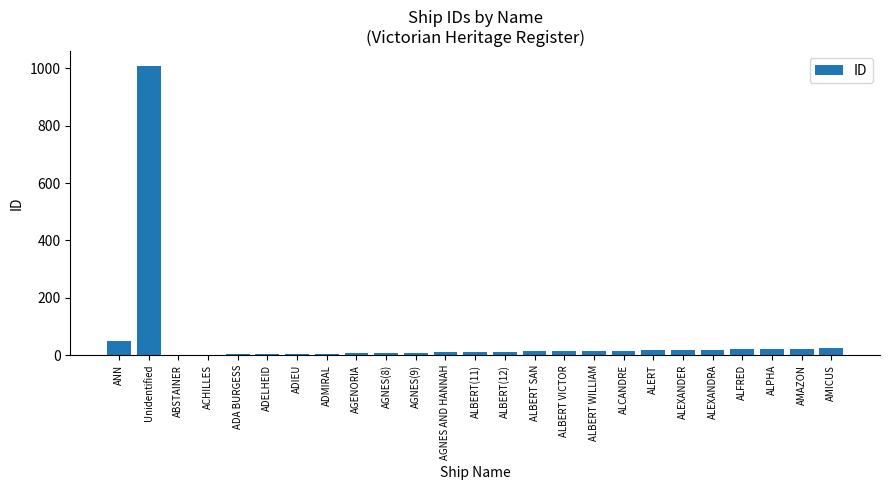

The value at ANN is 51. True or false?

True